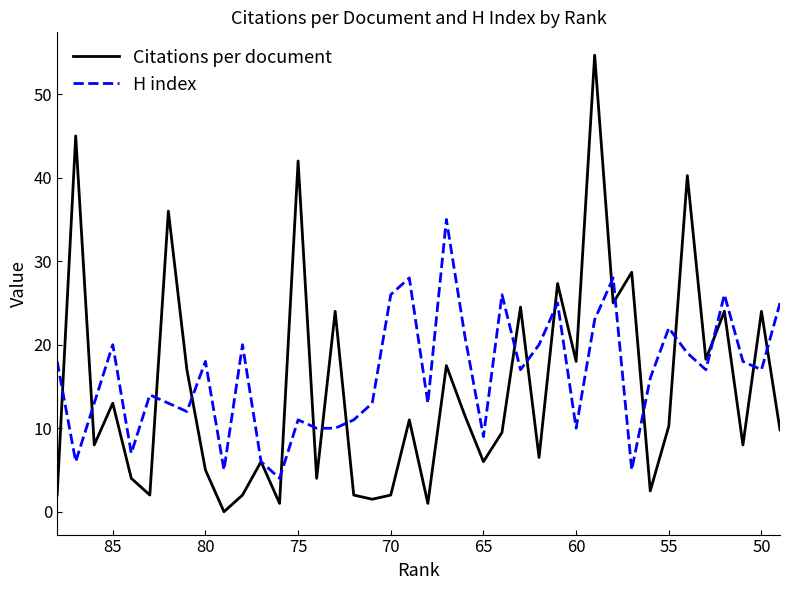

The value of H index at 45 is 11.5. True or false?

False